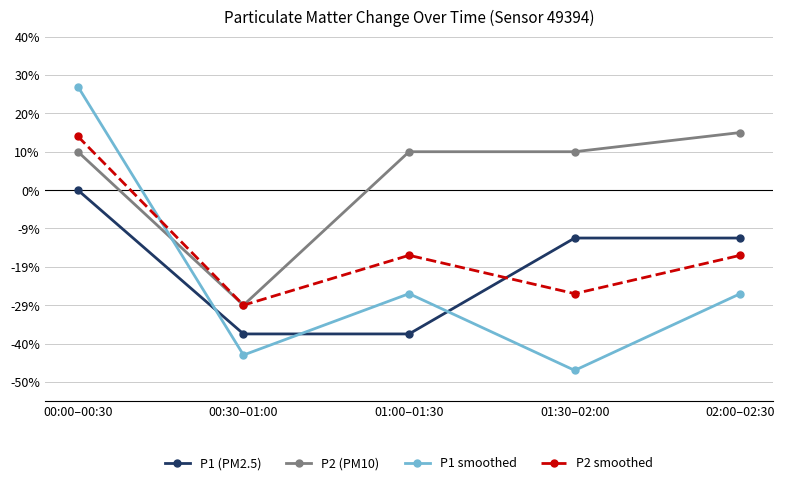

Is this an area chart (filled region under the line)?

No